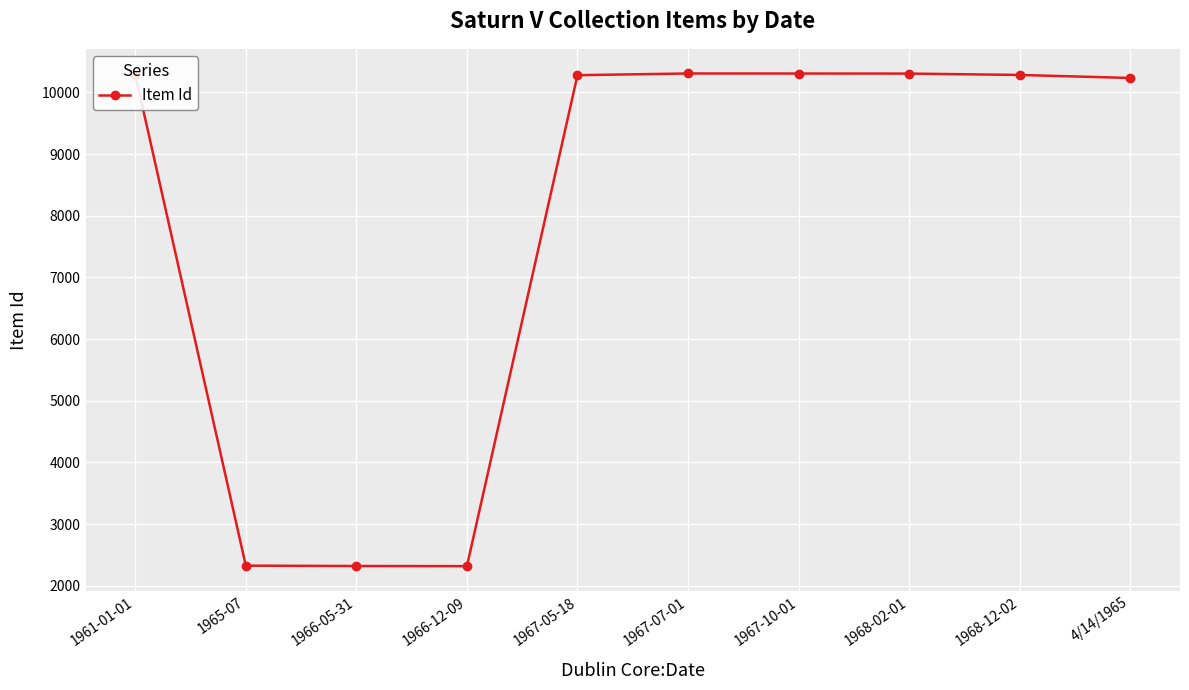

What is the change in value from 1965-07 to 1967-07-01?

+7978